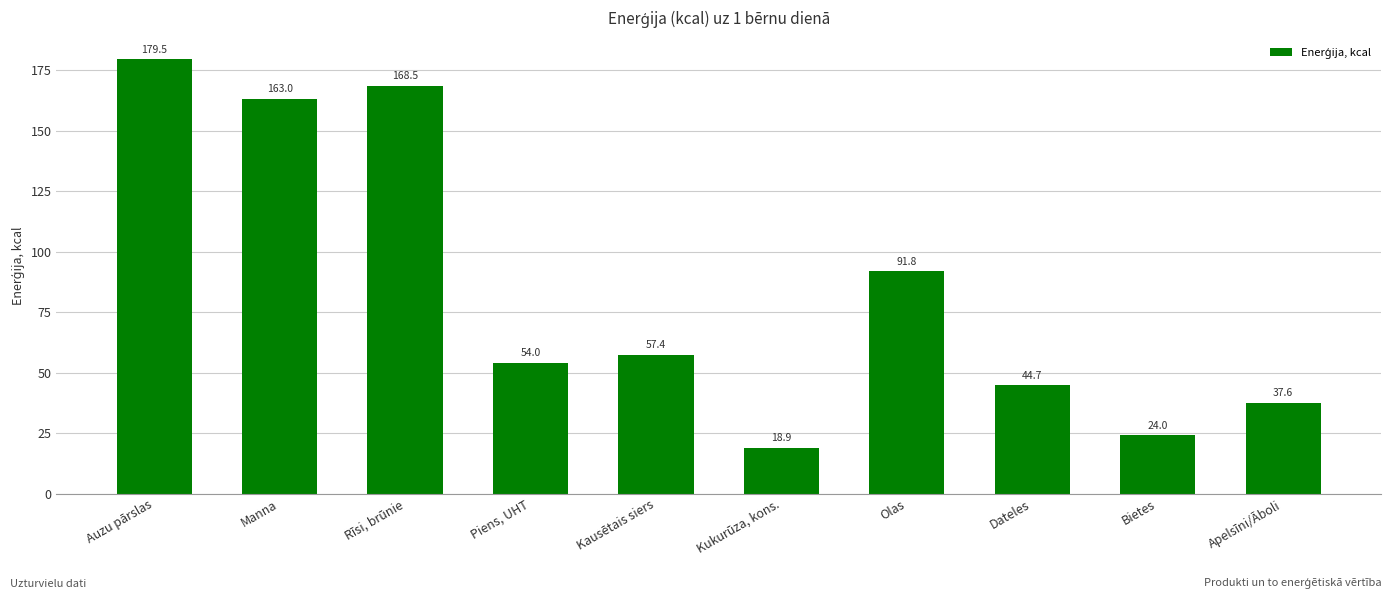

How many series are shown in this chart?

1